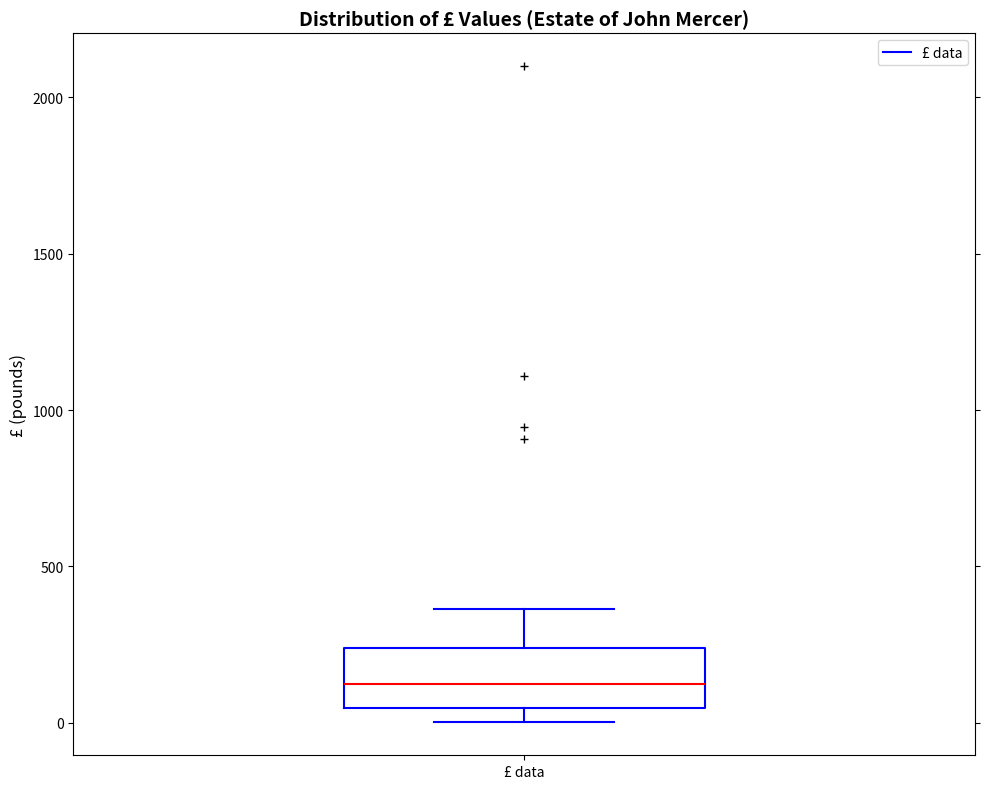

Read this box plot against the y-axis: the position of the median line, the range covered by the box, and the ends of both whiskers. The values are not printed on the chart, so give them approximately, as read against the axis.

median 150, box 50 to 250, whiskers 0 to 350